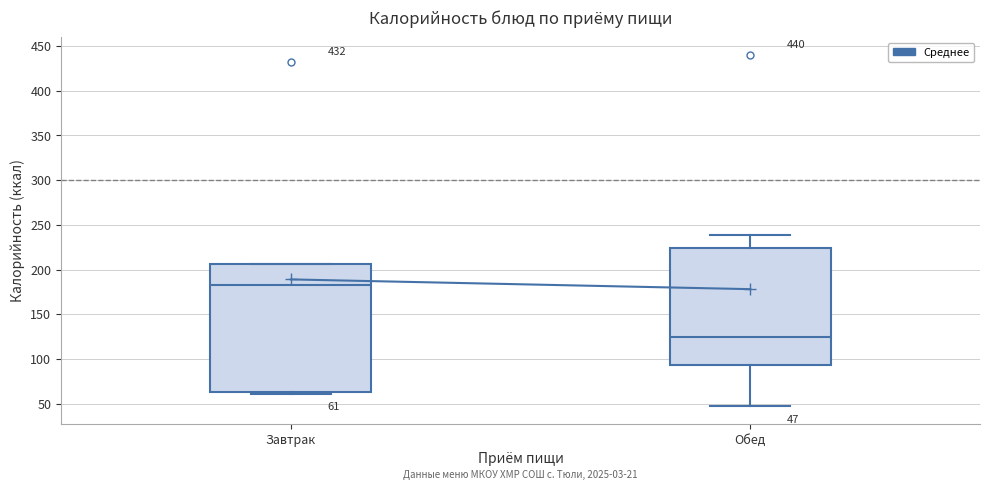

Which box's median line is the highest?

Завтрак